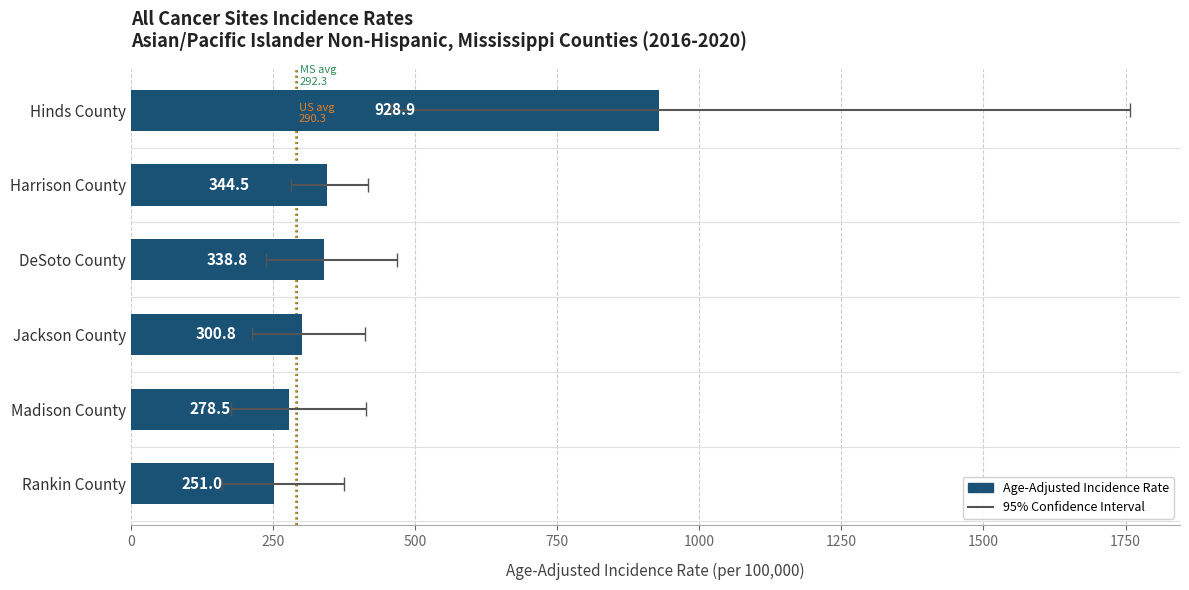

What is the difference between the maximum and minimum values?

677.9